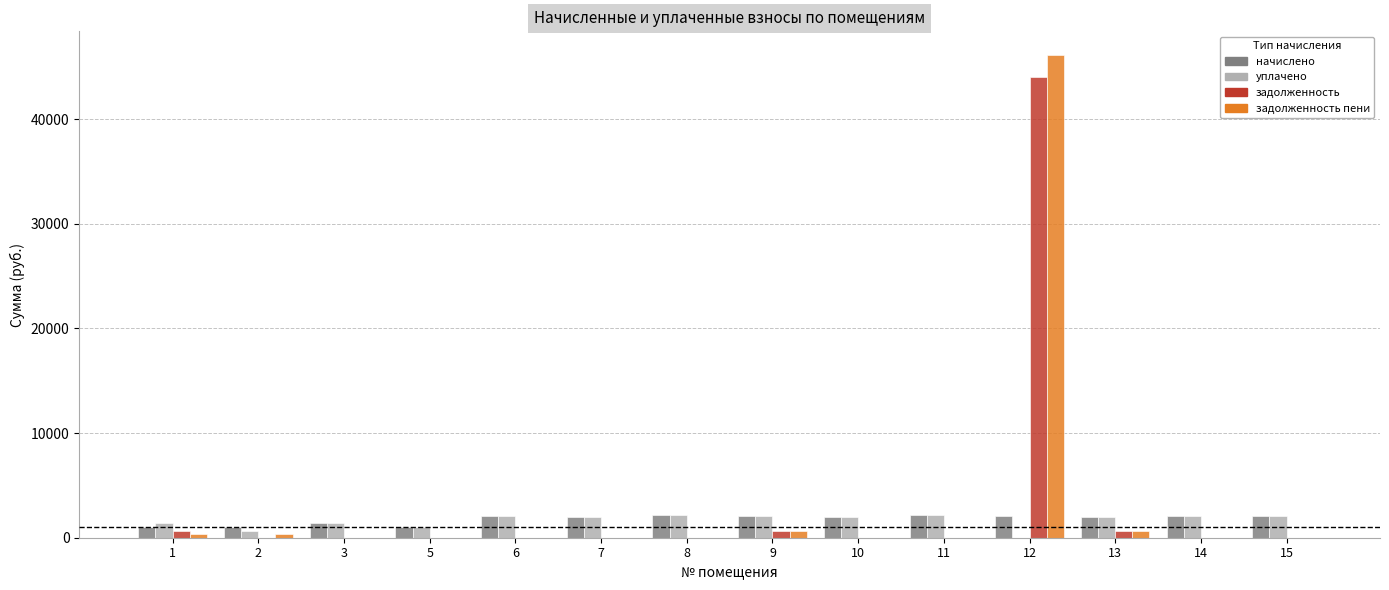

At which category is the sum across all series the highest?

12